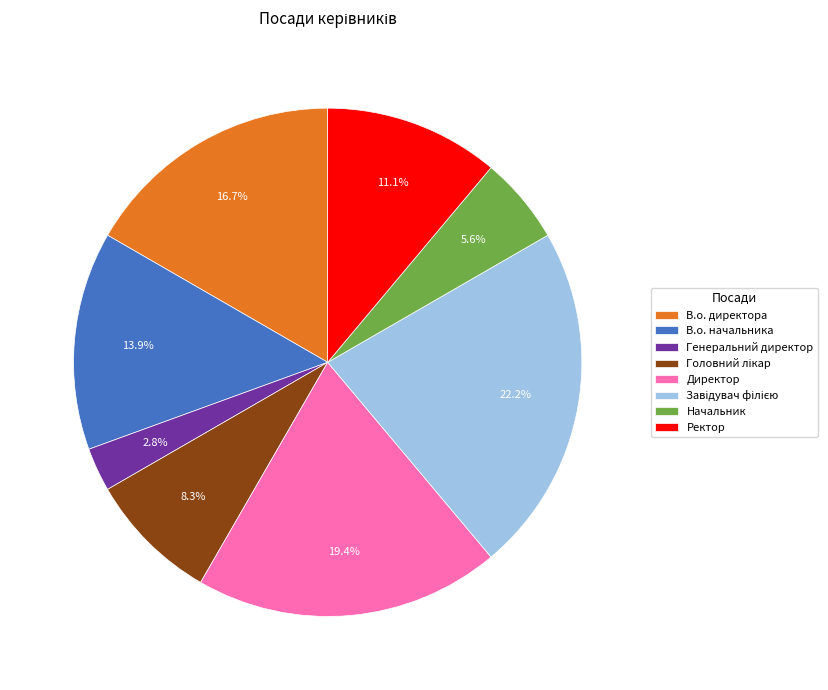

Is there any slice that represents more than half of the pie?

No